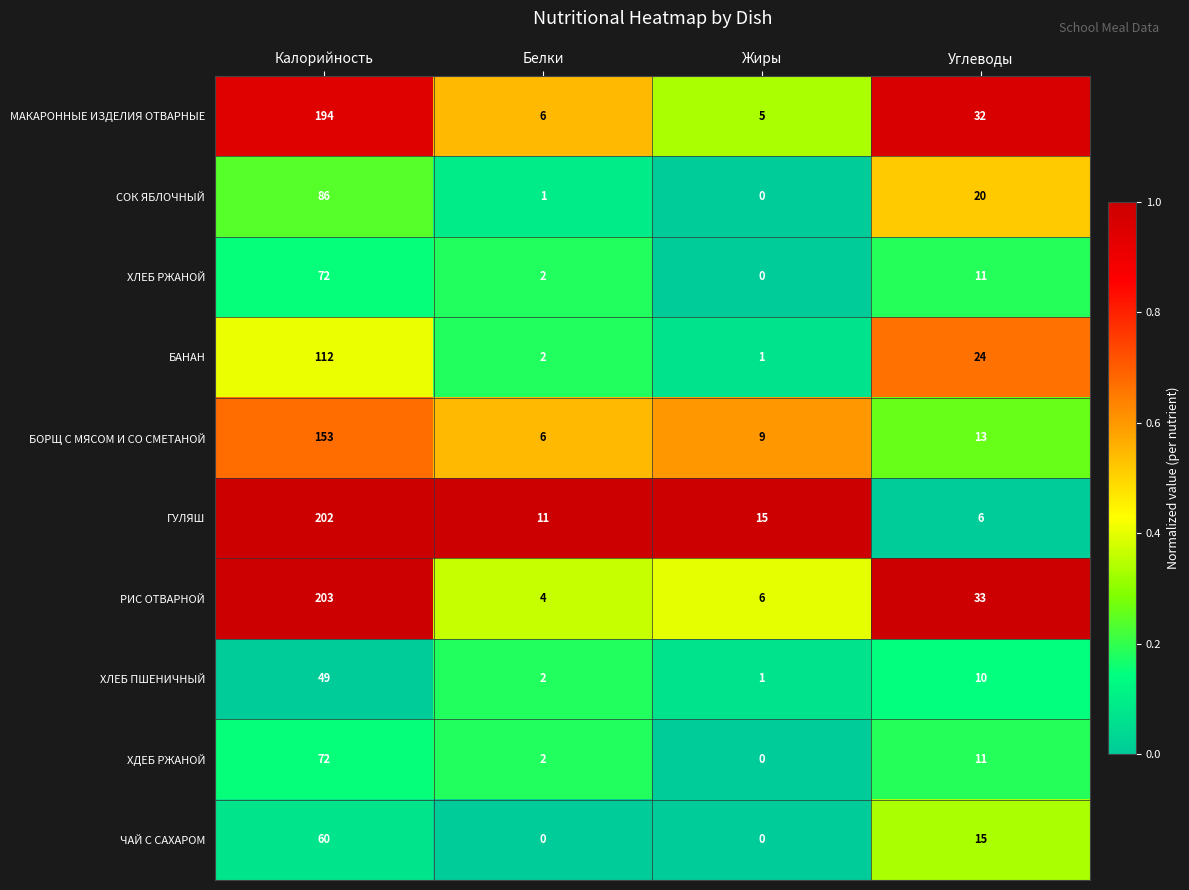

At which label does ХЛЕБ ПШЕНИЧНЫЙ reach its peak?

Калорийность